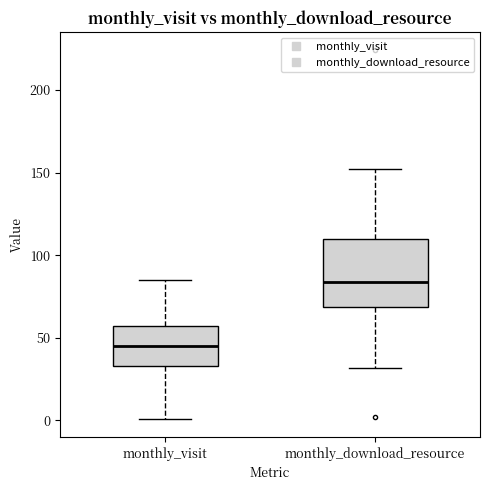

Which box's median line is the highest?

monthly_download_resource